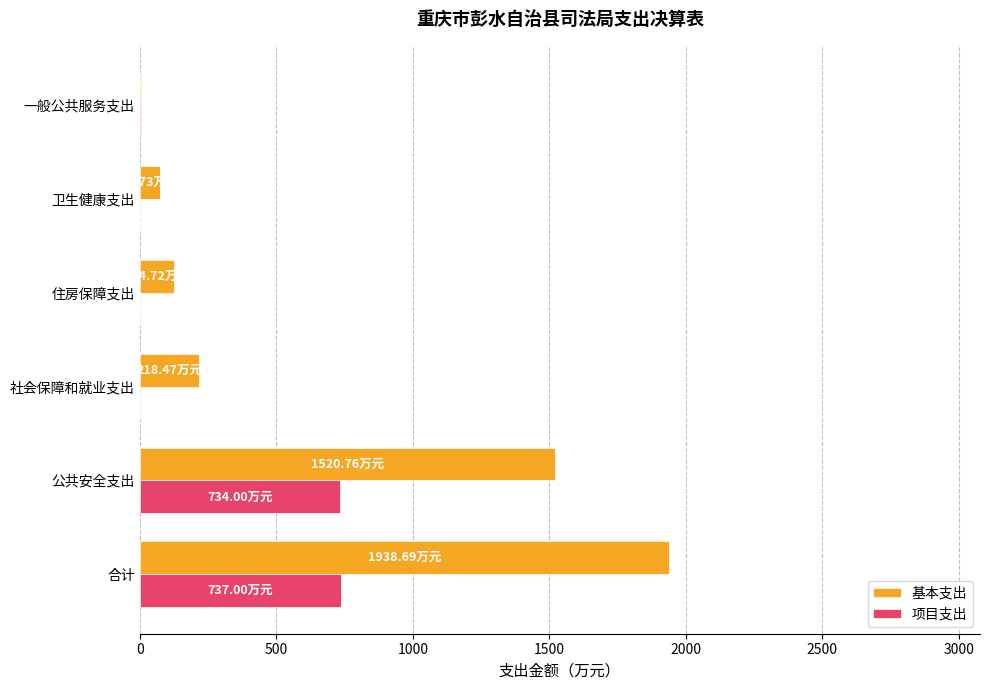

What is the highest value of the 基本支出 series?

1938.7